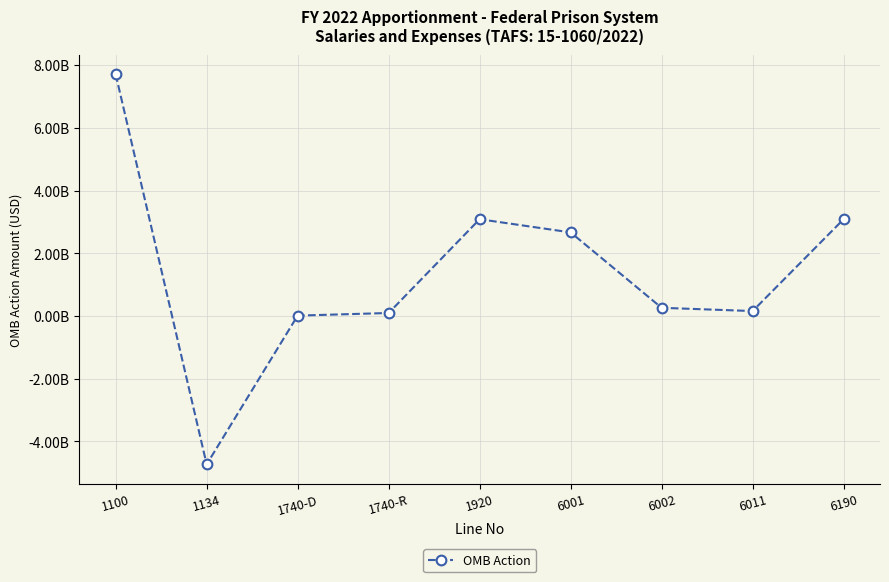

What is the difference between the values at 6190 and 6002?

2824945546